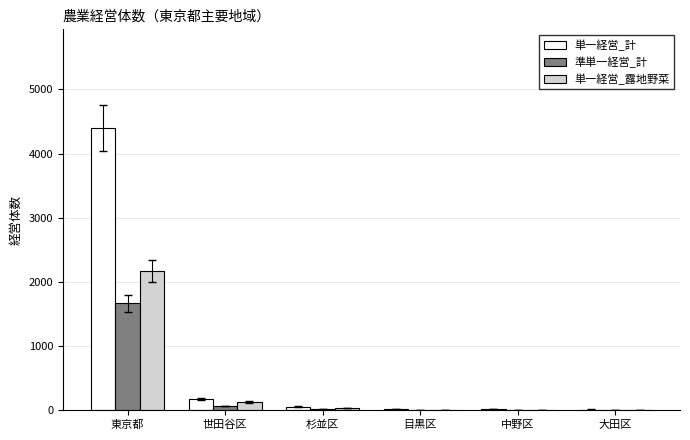

What are all the series names shown in the legend?

単一経営_計, 準単一経営_計, 単一経営_露地野菜